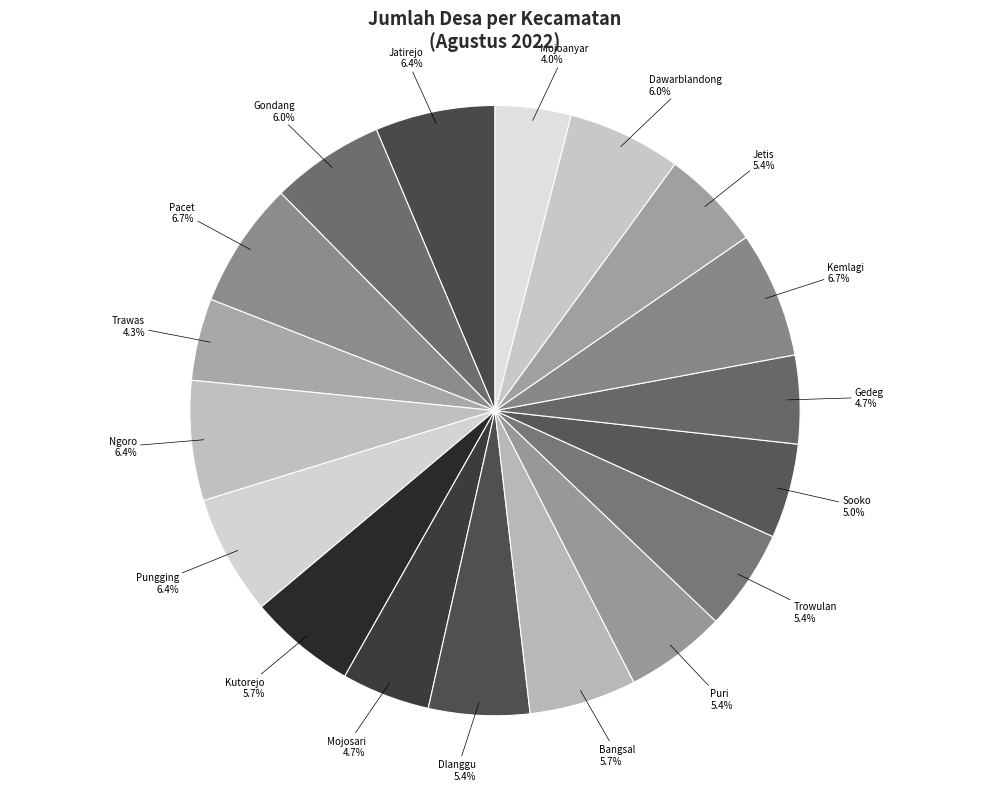

How much of the chart is everything except Kemlagi?

93.3%